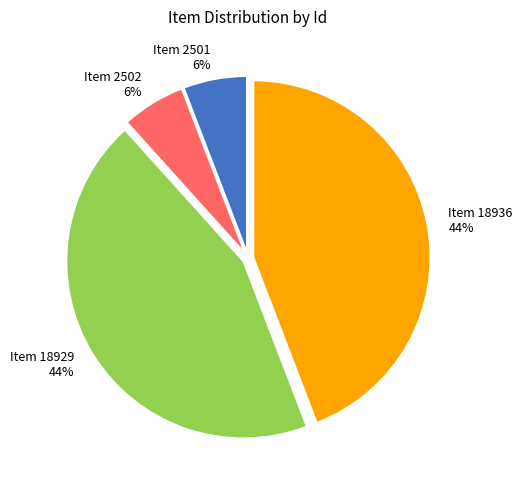

To the nearest percent, what is the combined percentage of Item 18936 and Item 18929?

88%